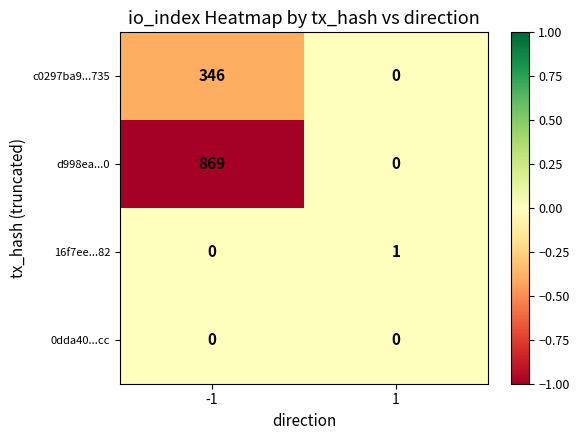

Which series has the widest spread of values?

d998ea...0